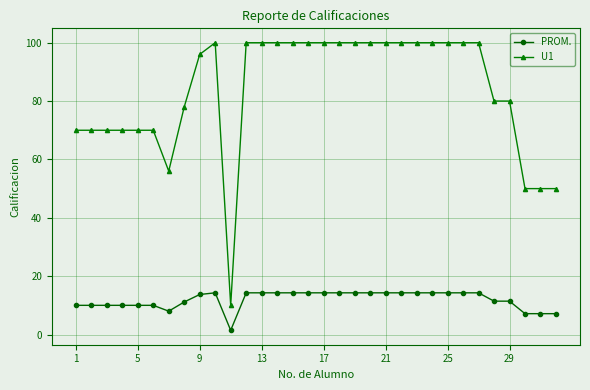

At how many categories does at least one series exceed 36?

31